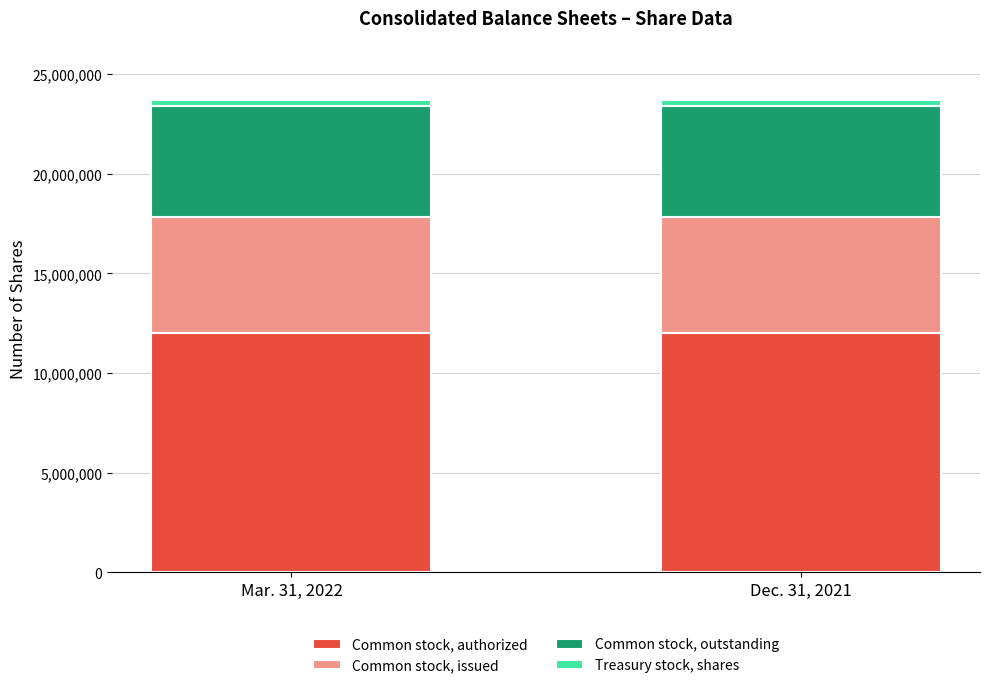

Count the number of data series in this chart.

4